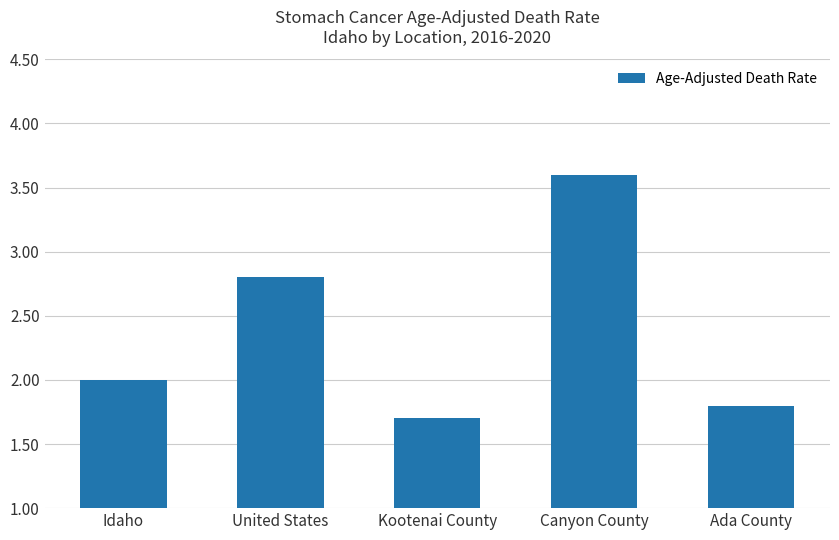

Count the number of categories in the chart.

5